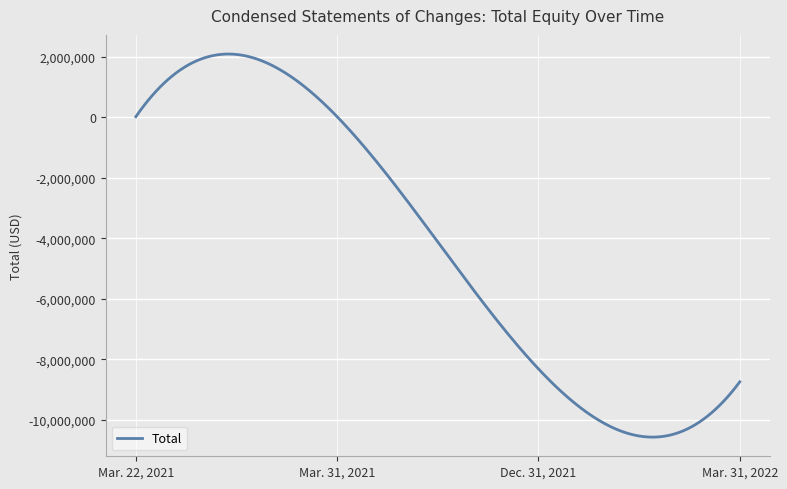

What is the maximum value shown in the chart?

2095896.3